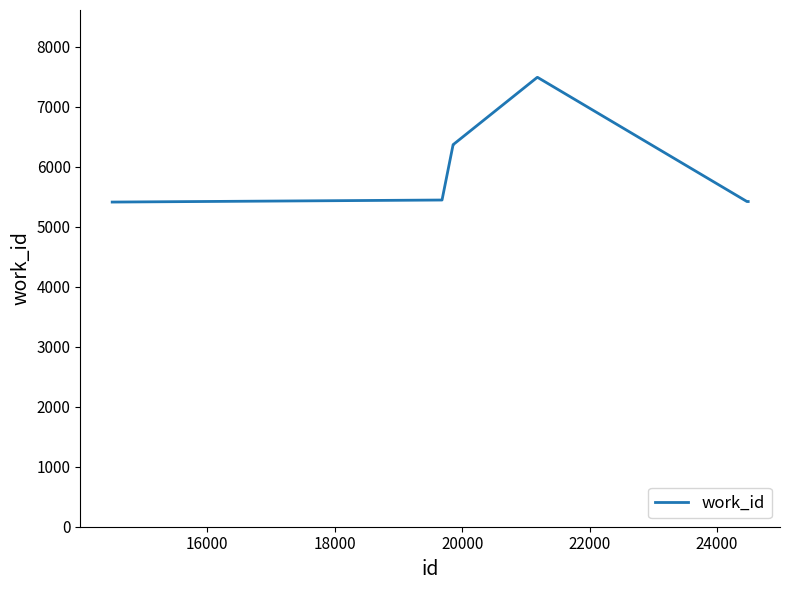

What is the difference between the maximum and minimum values?

2077